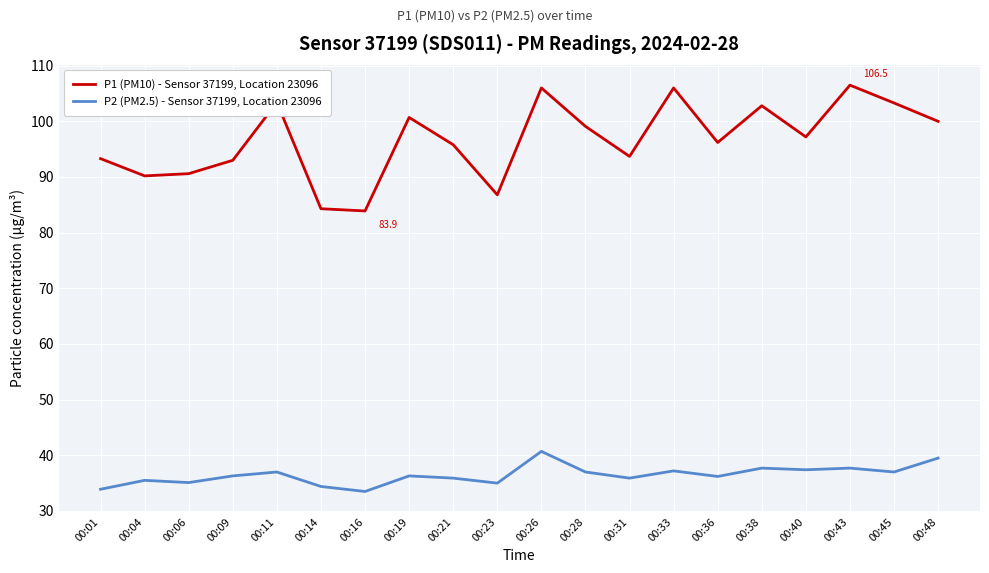

What is the lowest value of the P2 (PM2.5) - Sensor 37199, Location 23096 series?

33.5